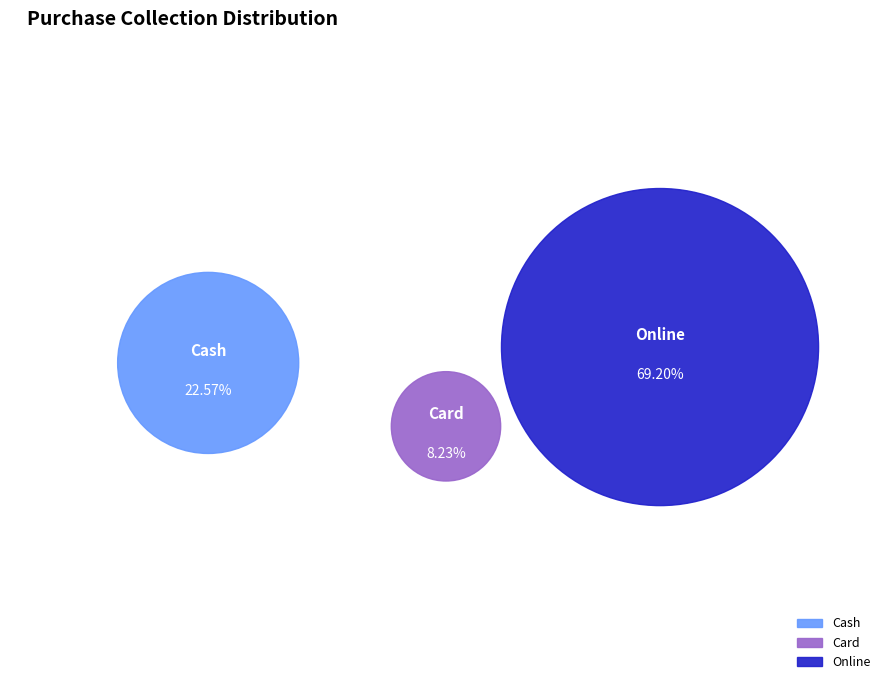

Count the number of slices in the pie.

3